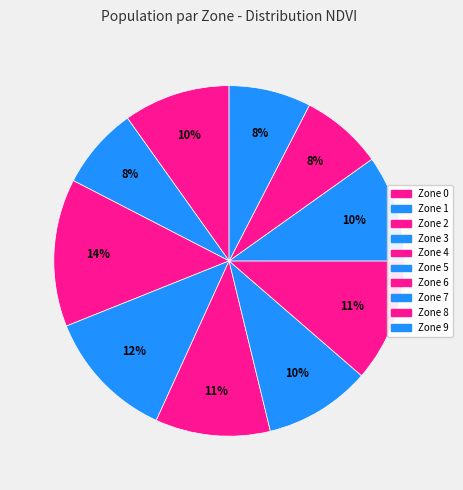

Is Zone 9 the majority of the pie?

No